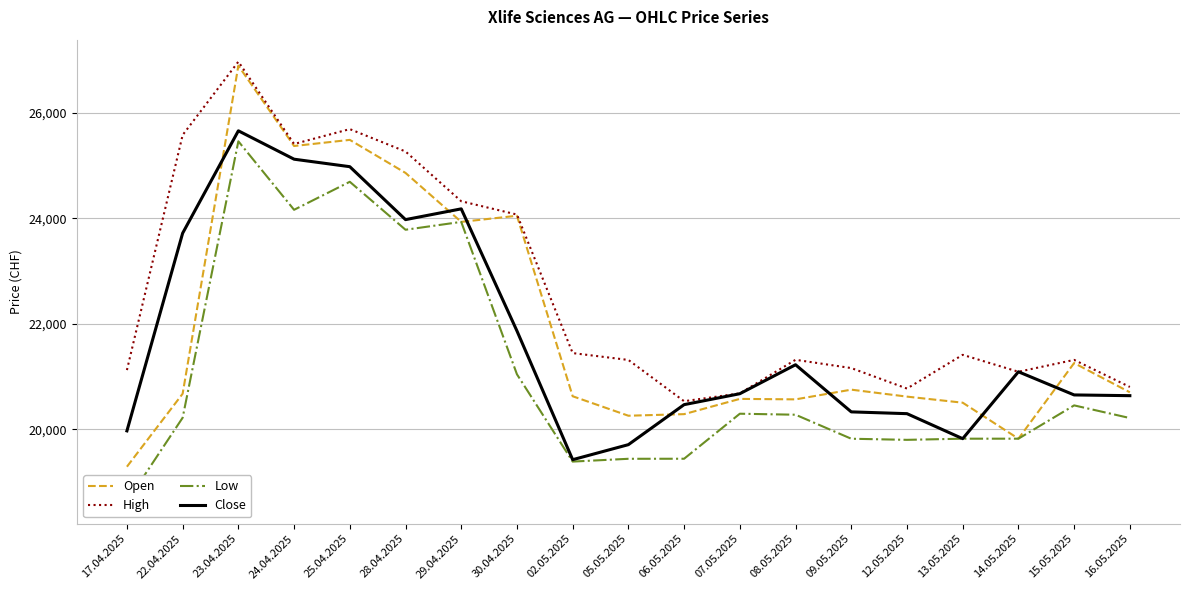

Reading right to left, what are all the values shown in this chart?

Open: 16.05.2025=20702	15.05.2025=21256	14.05.2025=19823	13.05.2025=20505	12.05.2025=20620	09.05.2025=20752	08.05.2025=20568	07.05.2025=20577	06.05.2025=20288	05.05.2025=20258	02.05.2025=20627	30.04.2025=24047	29.04.2025=23931	28.04.2025=24859	25.04.2025=25485	24.04.2025=25369	23.04.2025=26891	22.04.2025=20675	17.04.2025=19292
High: 16.05.2025=20803	15.05.2025=21316	14.05.2025=21091	13.05.2025=21412	12.05.2025=20773	09.05.2025=21161	08.05.2025=21318	07.05.2025=20681	06.05.2025=20533	05.05.2025=21315	02.05.2025=21445	30.04.2025=24070	29.04.2025=24322	28.04.2025=25265	25.04.2025=25689	24.04.2025=25407	23.04.2025=26967	22.04.2025=25577	17.04.2025=21123
Low: 16.05.2025=20214	15.05.2025=20454	14.05.2025=19823	13.05.2025=19823	12.05.2025=19801	09.05.2025=19822	08.05.2025=20277	07.05.2025=20296	06.05.2025=19443	05.05.2025=19442	02.05.2025=19389	30.04.2025=21043	29.04.2025=23931	28.04.2025=23782	25.04.2025=24691	24.04.2025=24160	23.04.2025=25458	22.04.2025=20220	17.04.2025=18629
Close: 16.05.2025=20638	15.05.2025=20652	14.05.2025=21091	13.05.2025=19823	12.05.2025=20297	09.05.2025=20331	08.05.2025=21224	07.05.2025=20675	06.05.2025=20468	05.05.2025=19710	02.05.2025=19425	30.04.2025=21865	29.04.2025=24178	28.04.2025=23974	25.04.2025=24977	24.04.2025=25119	23.04.2025=25657	22.04.2025=23717	17.04.2025=19971